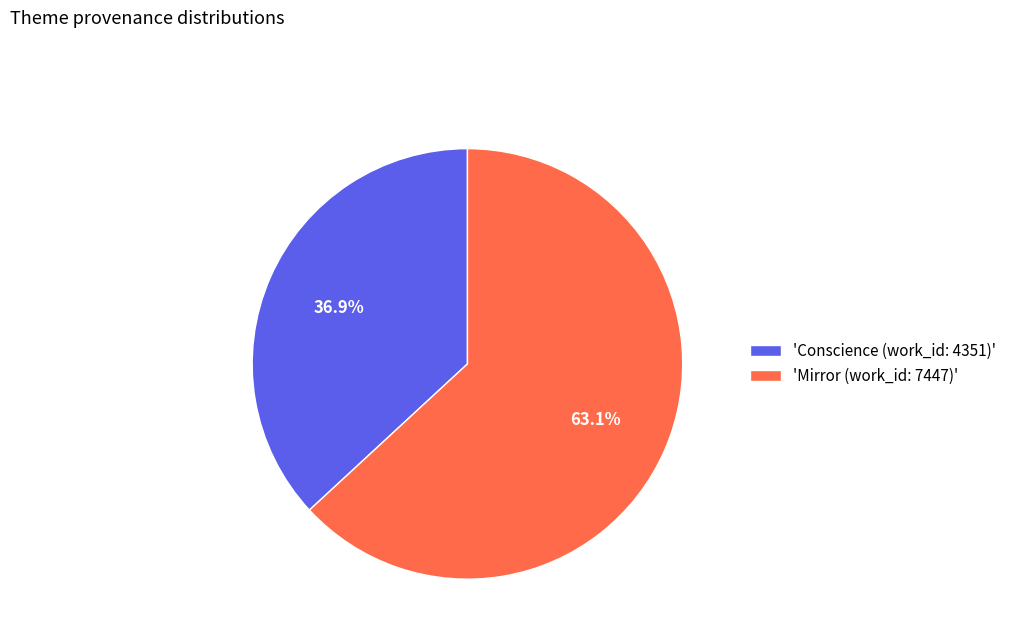

Which slice is the smallest?

'Conscience (work_id: 4351)'